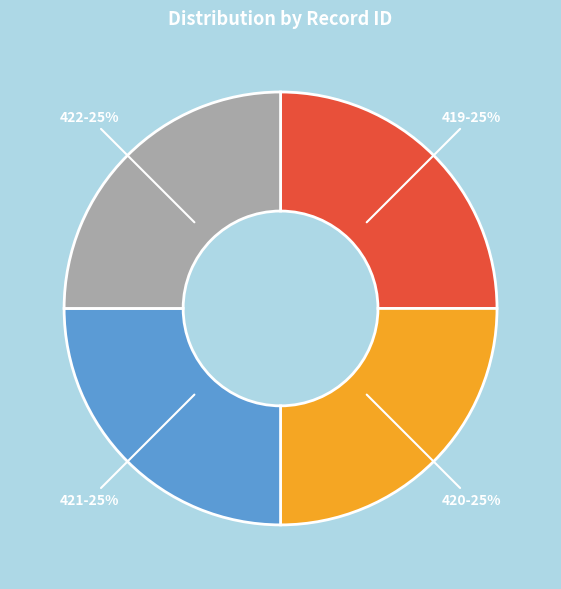

To the nearest percent, what is the average slice percentage?

25%